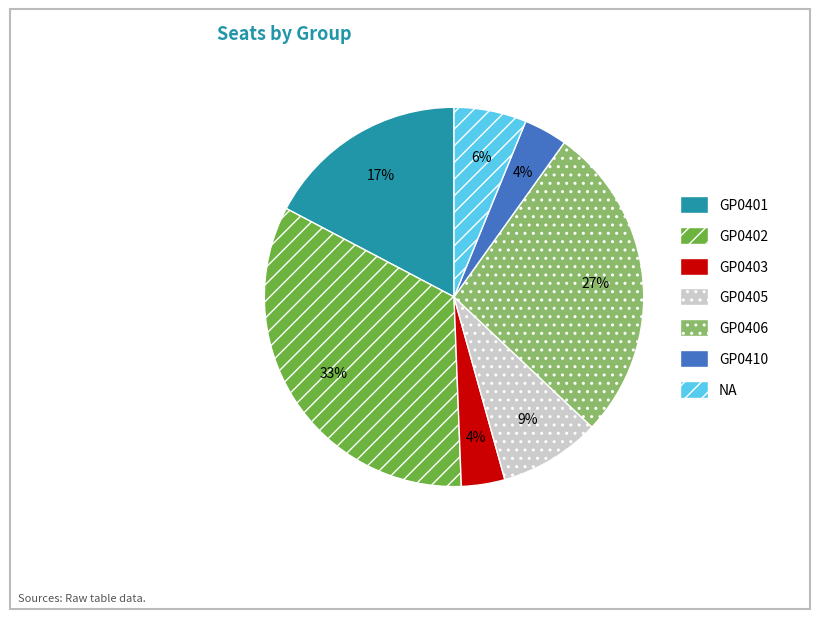

Combined, do GP0401 and GP0410 account for over 50%?

No